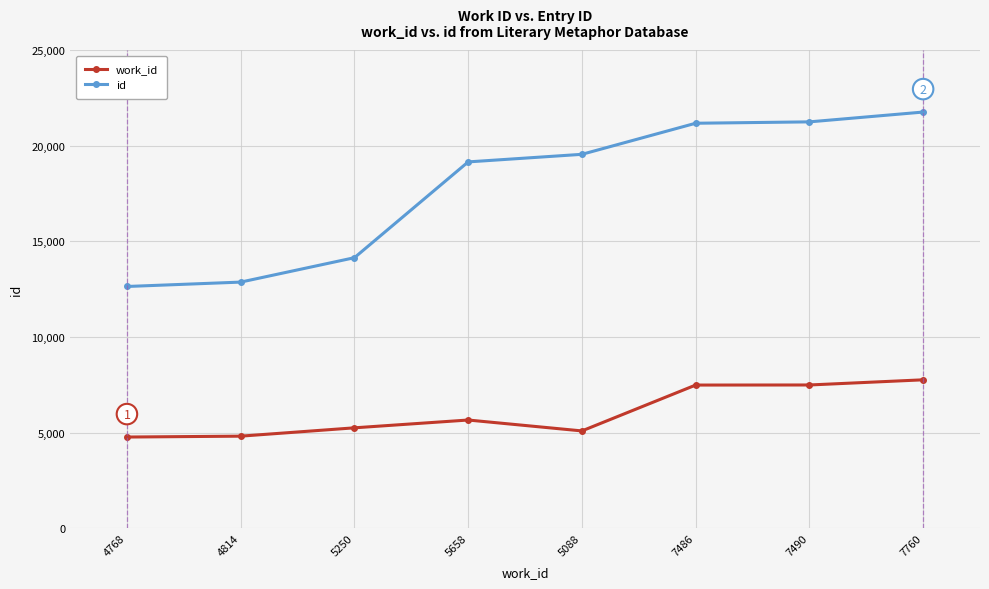

True or false: work_id and id cross at least once.

False